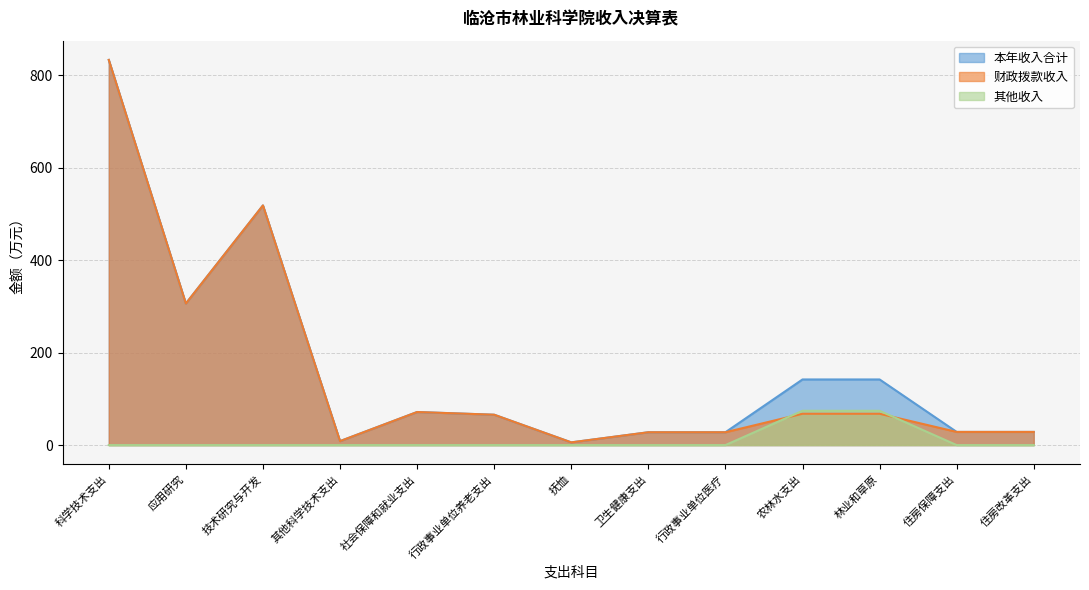

Does the chart have visible grid lines?

Yes